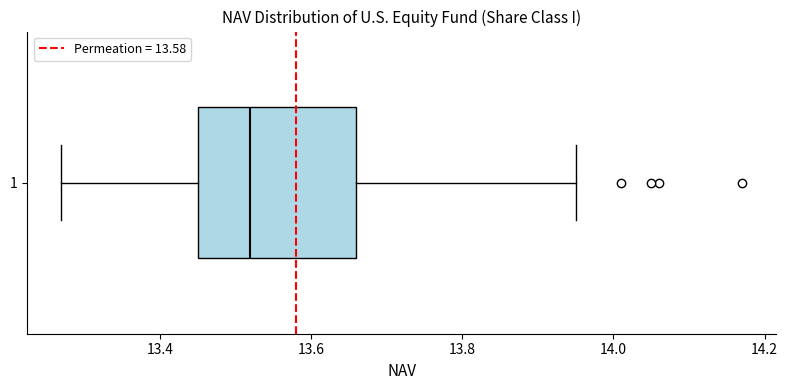

Where is the right edge of the box at y = 1 on the x-axis? The values are not printed on the chart, so give them approximately, as read against the axis.

13.66